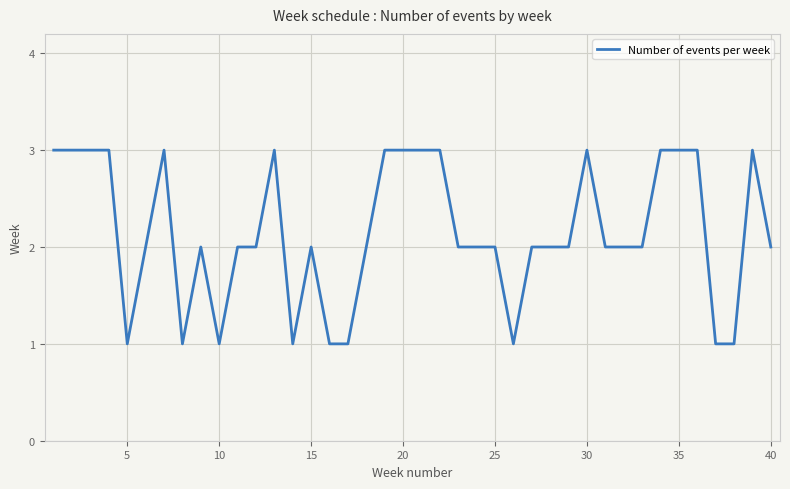

Reading right to left, transcribe all the data shown in this chart.

2	3	1	1	3	3	3	2	2	2	3	2	2	2	1	2	2	2	3	3	3	3	2	1	1	2	1	3	2	2	1	2	1	3	2	1	3	3	3	3